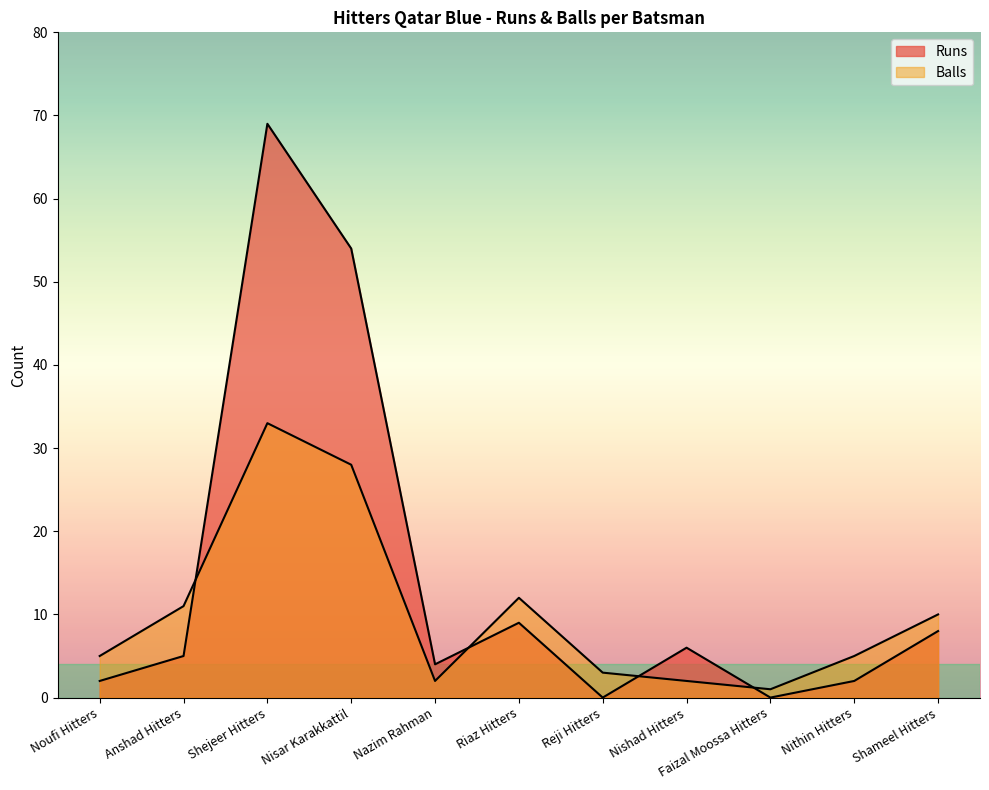

Is it true that Balls equals 3 at Nazim Rahman?

False